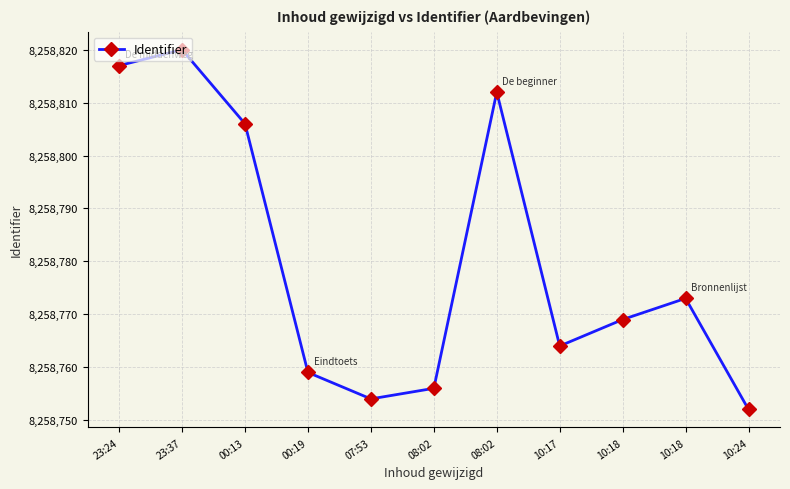

List the labels in order of value, smallest first.

10:24, 07:53, 08:02, 00:19, 10:17, 10:18, 10:18, 00:13, 08:02, 23:24, 23:37